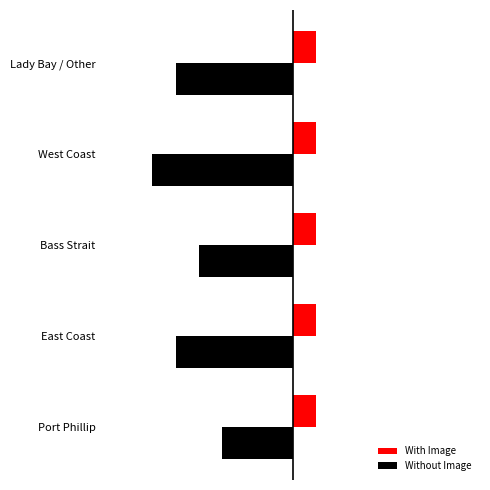

What are all the series names shown in the legend?

With Image, Without Image